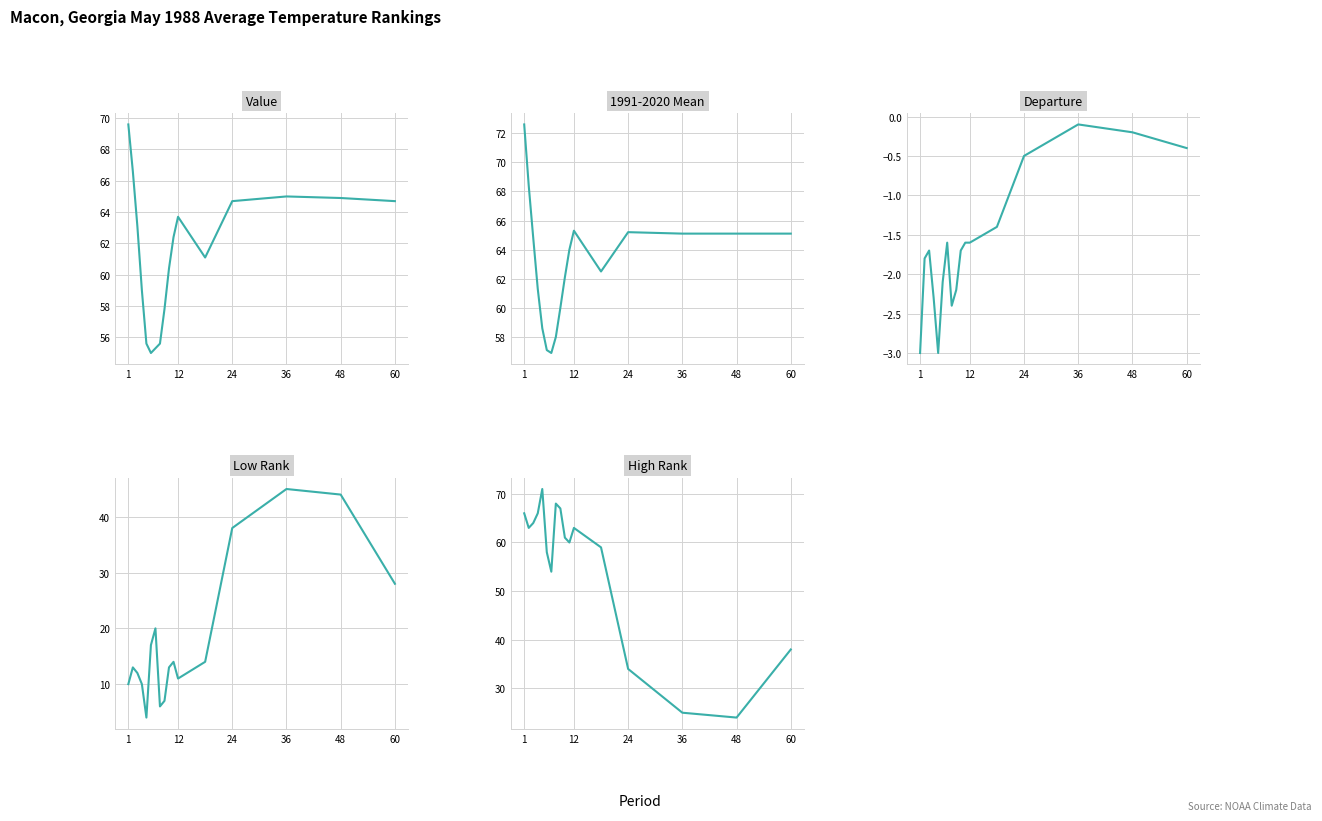

What is the maximum value for 1991-2020 Mean?

72.6